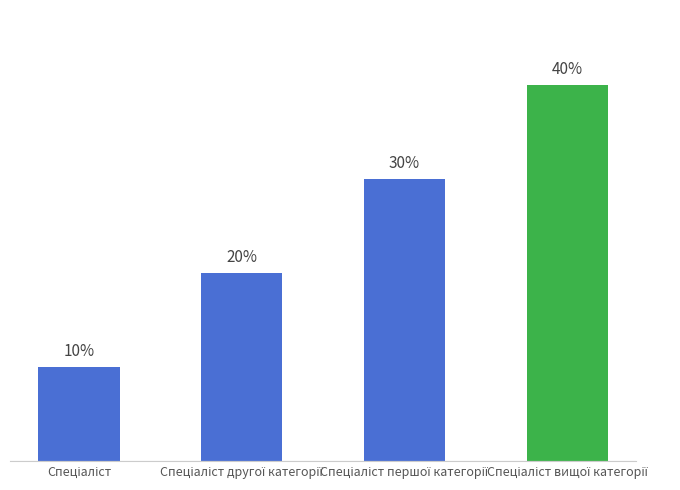

What is the label of the 1st bar from the left?

Спеціаліст